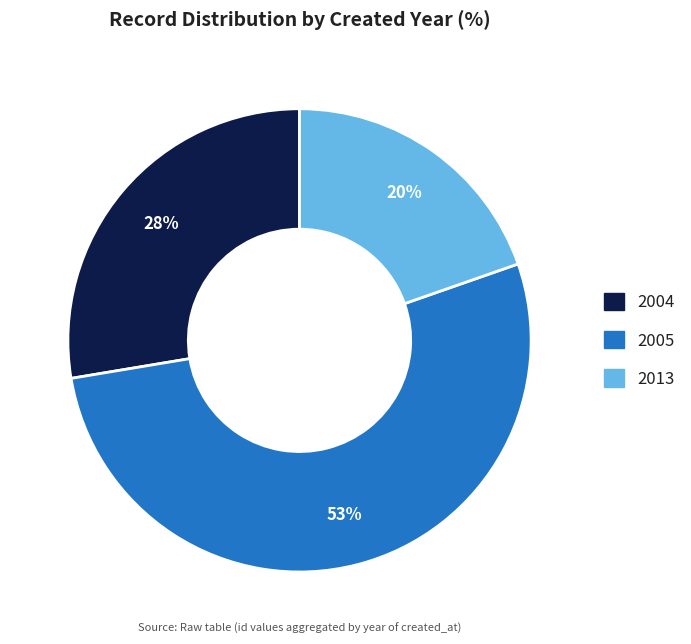

Count the number of slices in the pie.

3